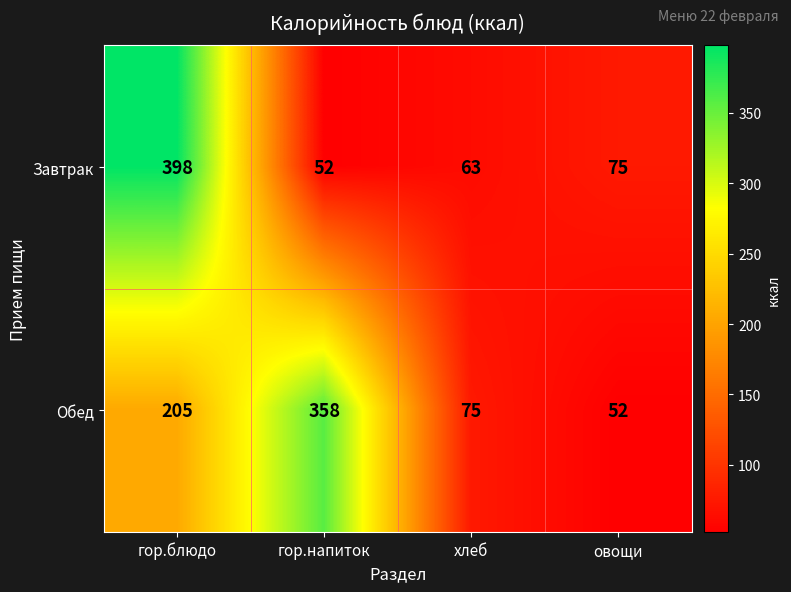

Read the Обед value at гор.блюдо, to the nearest 50.

200